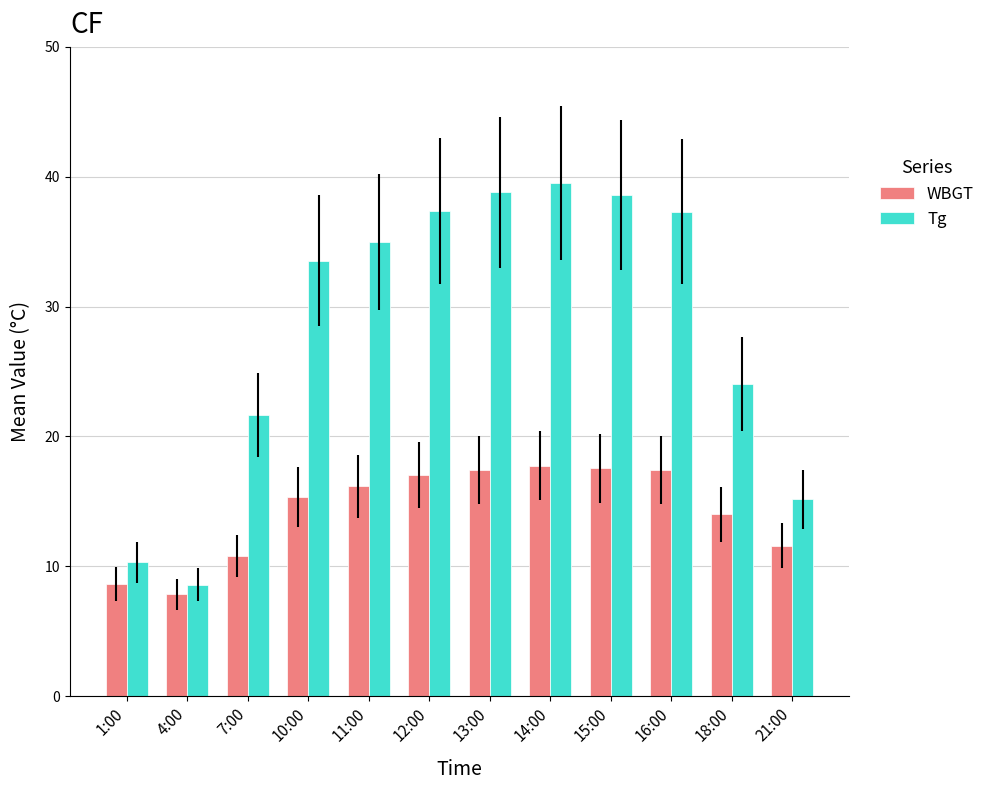

Which label corresponds to the smallest value in the chart?

4:00